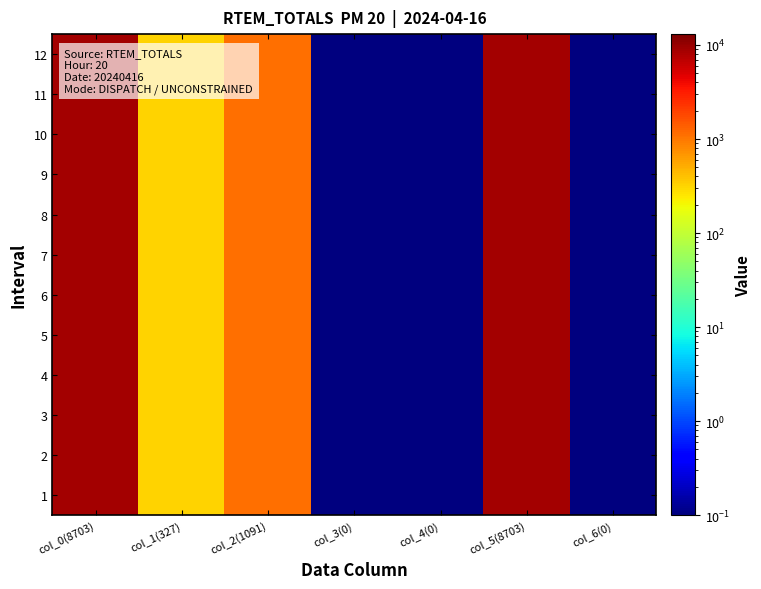

What is the total value across all series at col_6(0)?

1.2